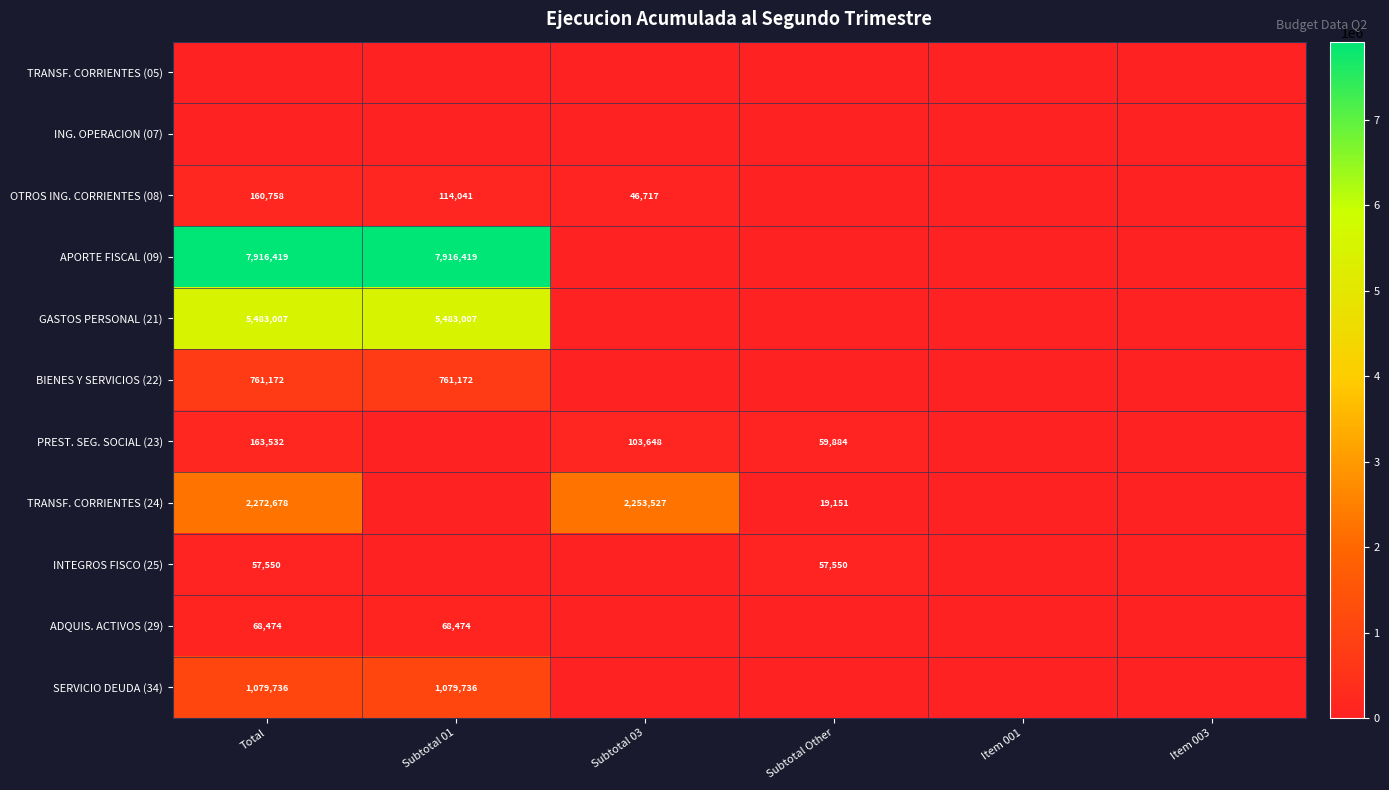

Is it true that OTROS ING. CORRIENTES (08) equals 20261 at Subtotal 03?

False